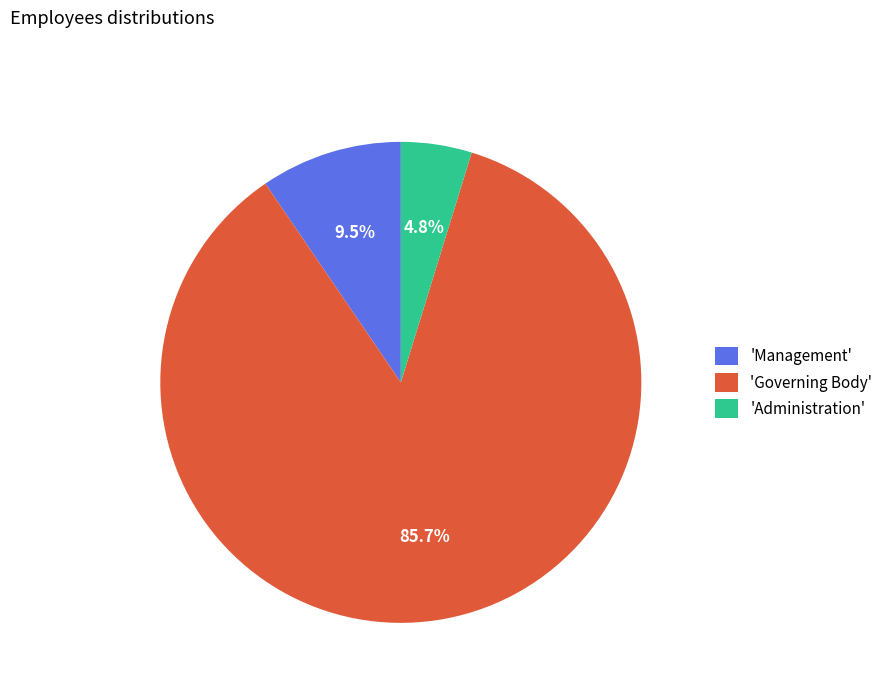

Between 'Governing Body' and 'Administration', which is larger?

'Governing Body'